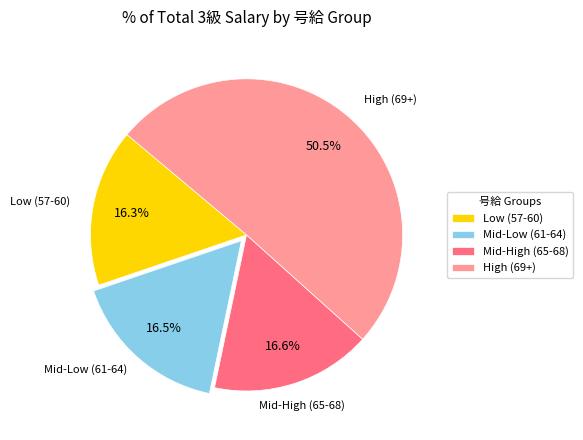

Which category has the biggest portion of the pie?

High (69+)